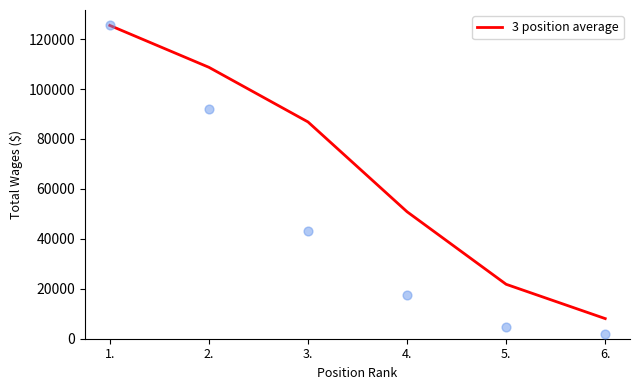

Approximately how many times larger is the value at 2. compared to 5.?

5.0